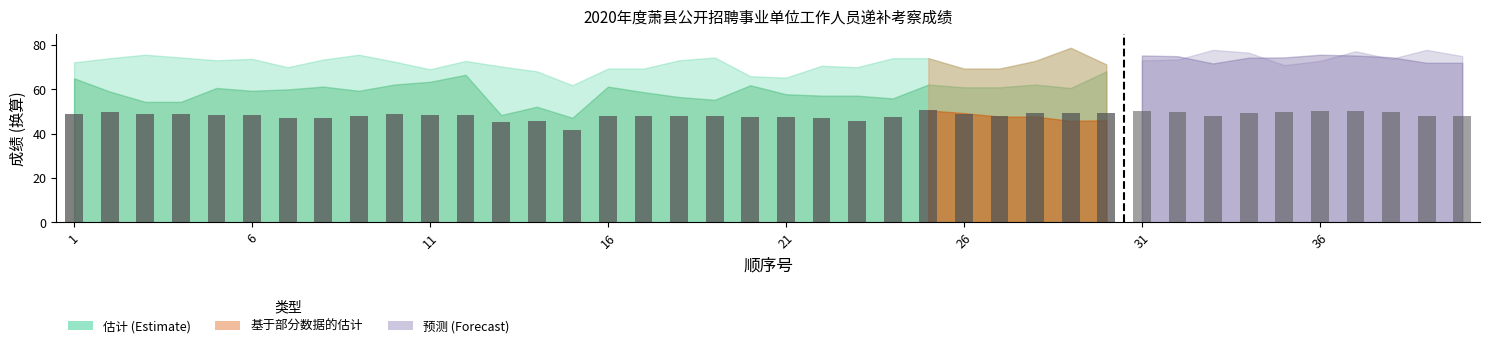

Does the chart contain any negative values?

No